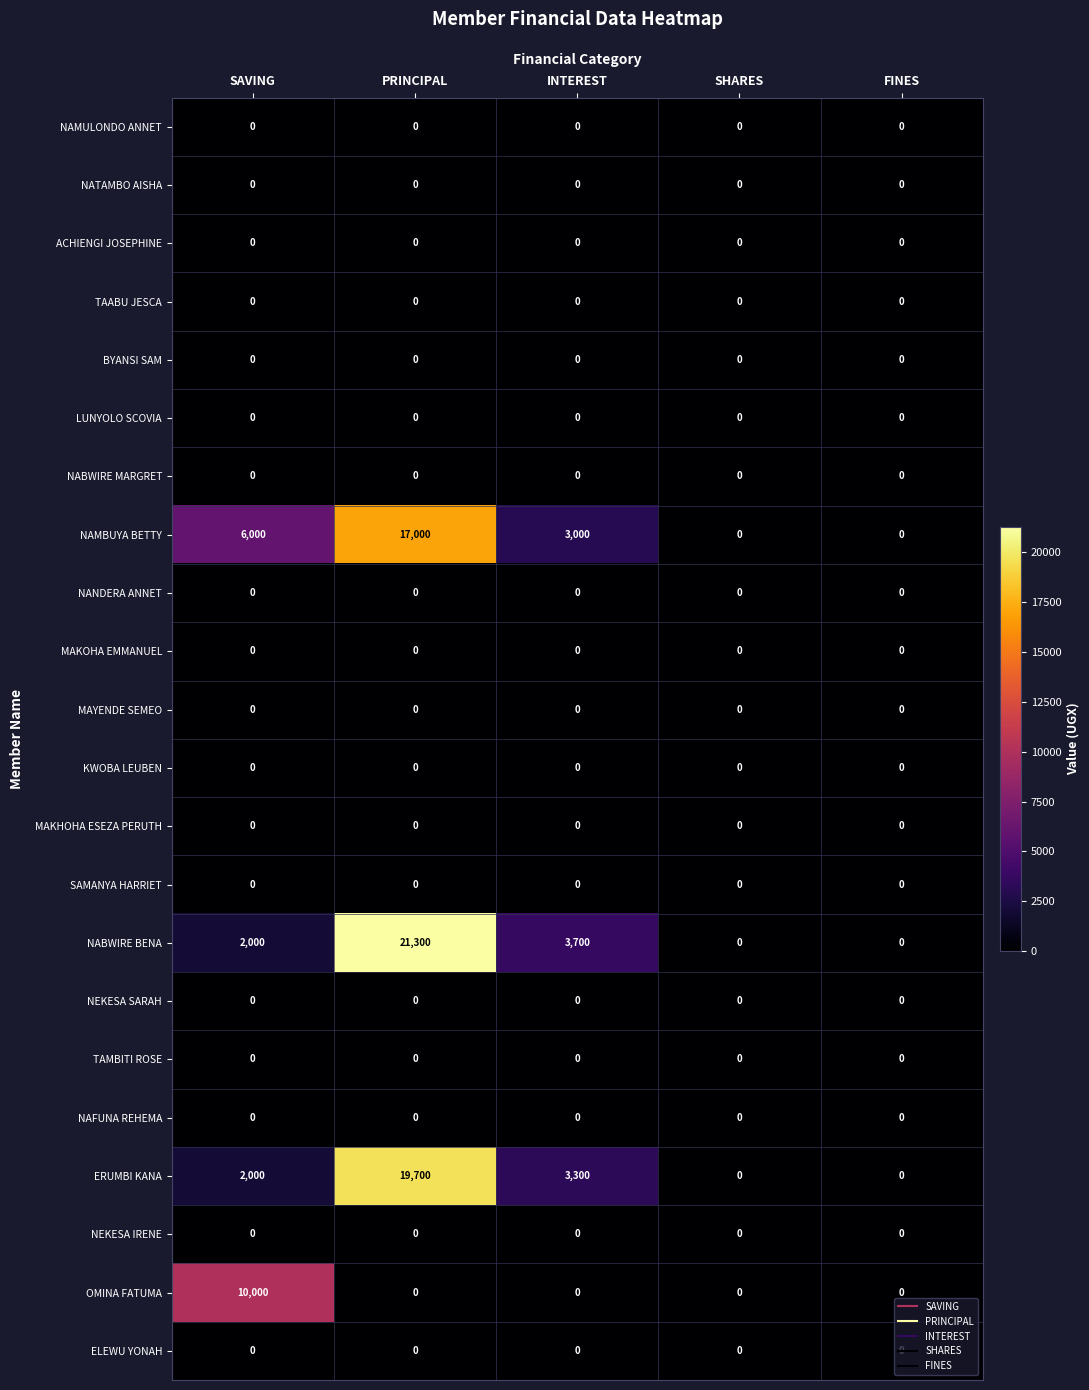

What is the total value across all series at PRINCIPAL?

58000